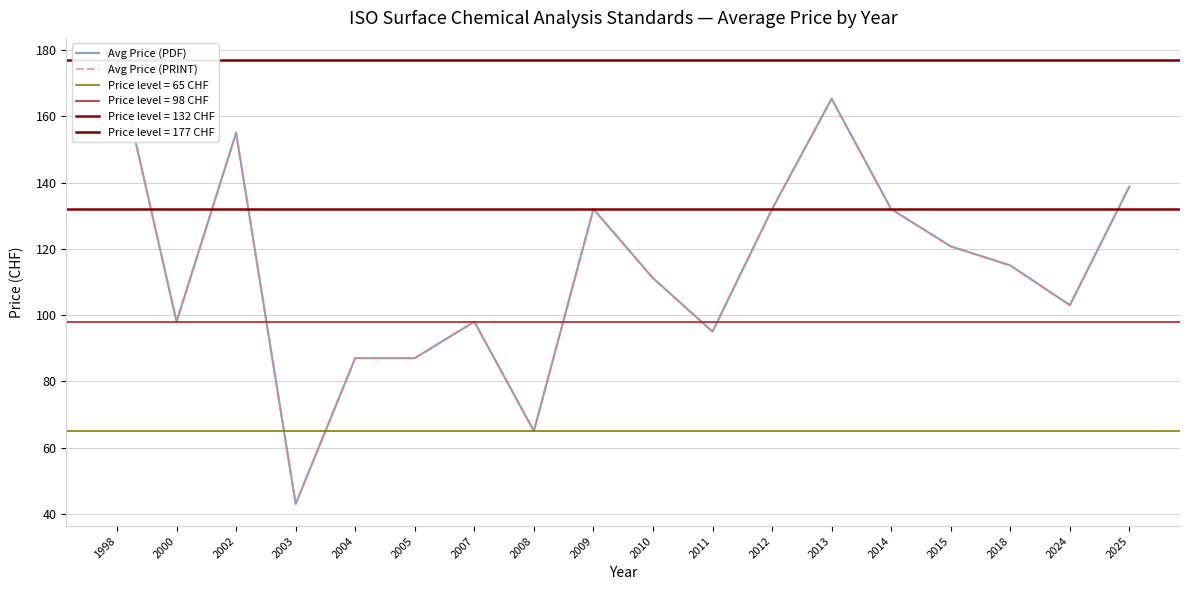

At which category is the sum across all series the highest?

1998